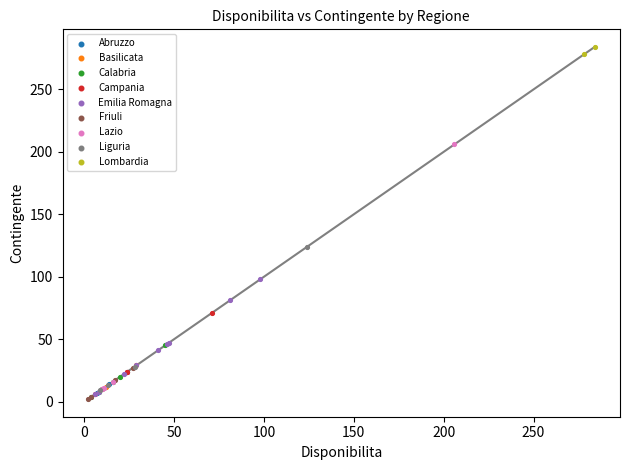

What are all the series names shown in the legend?

Abruzzo, Basilicata, Calabria, Campania, Emilia Romagna, Friuli, Lazio, Liguria, Lombardia